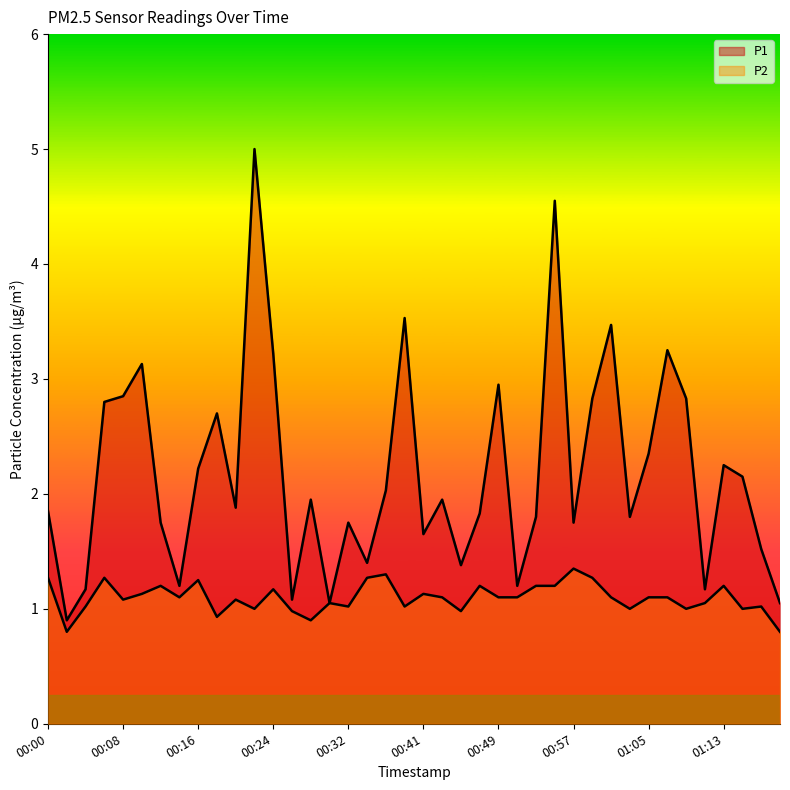

At which category is the sum across all series the highest?

00:22